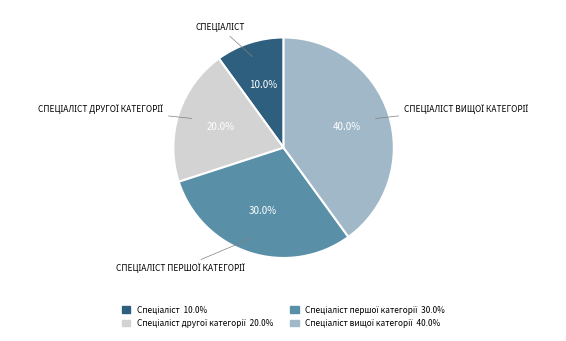

Does any single category account for the majority?

No